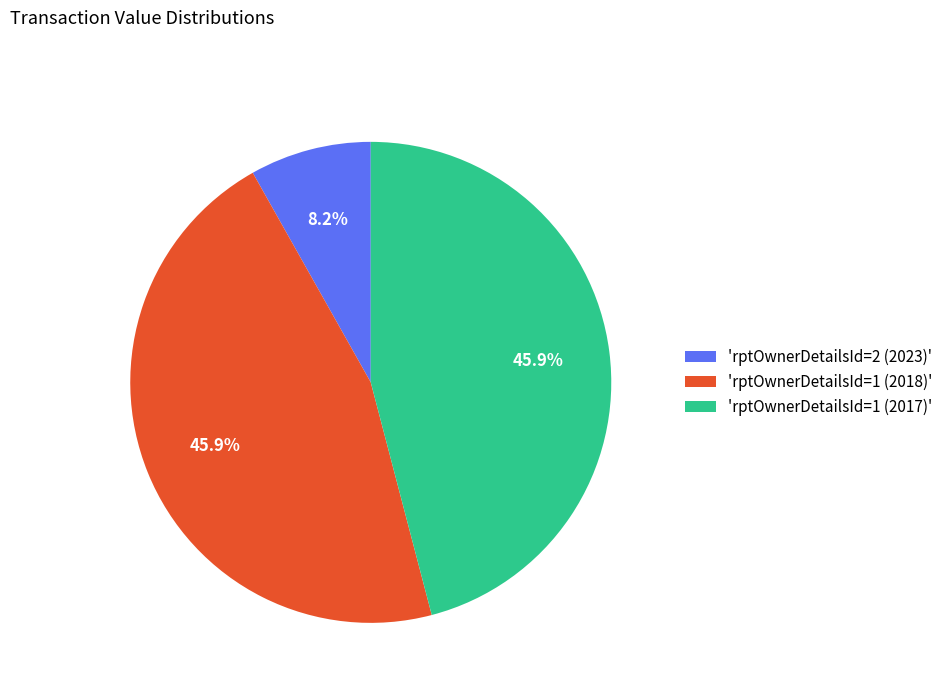

Which slice is the smallest?

'rptOwnerDetailsId=2 (2023)'